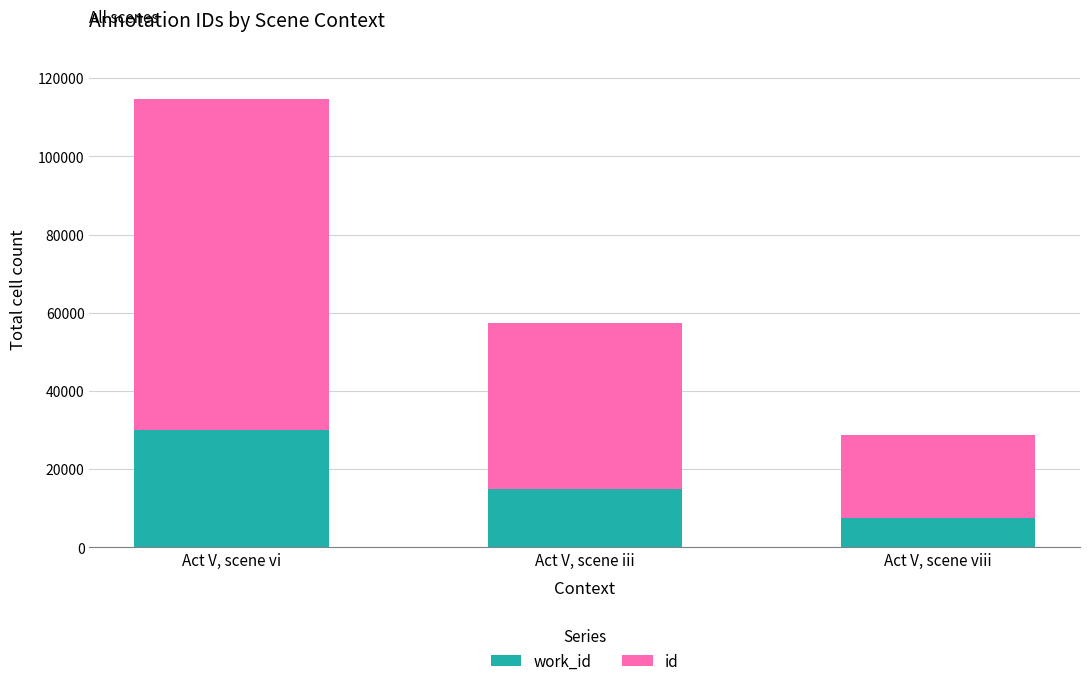

At which category is the sum across all series the highest?

Act V, scene vi